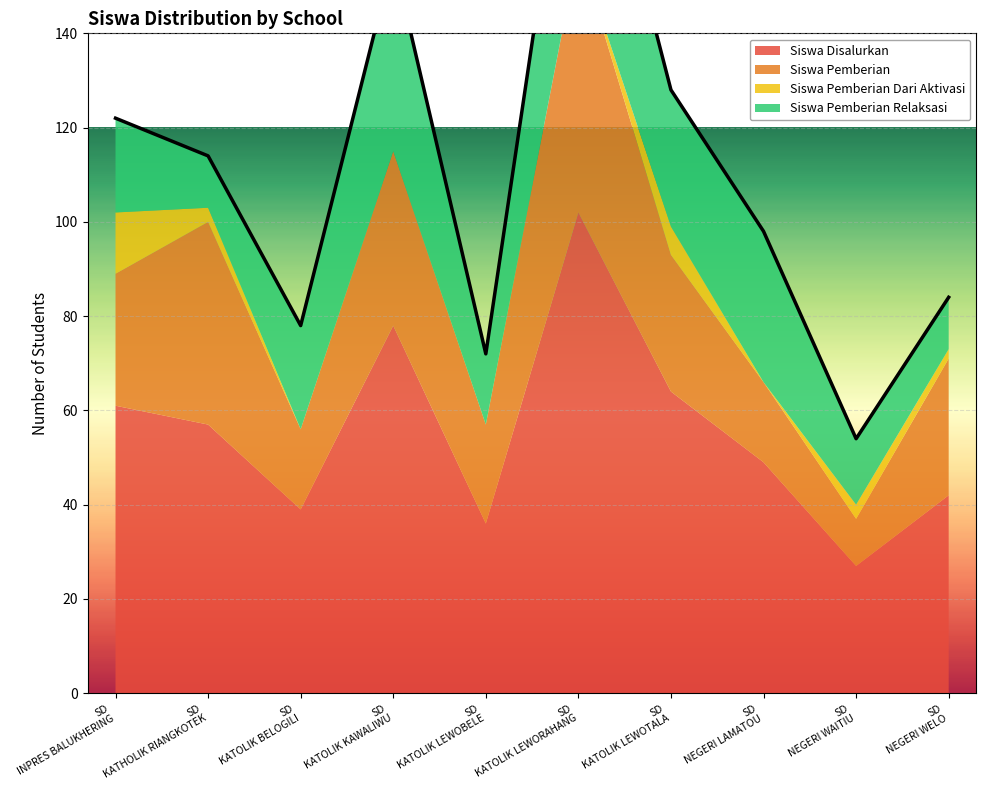

What is the value of the Siswa Pemberian Relaksasi point at the 6th from the left?

46